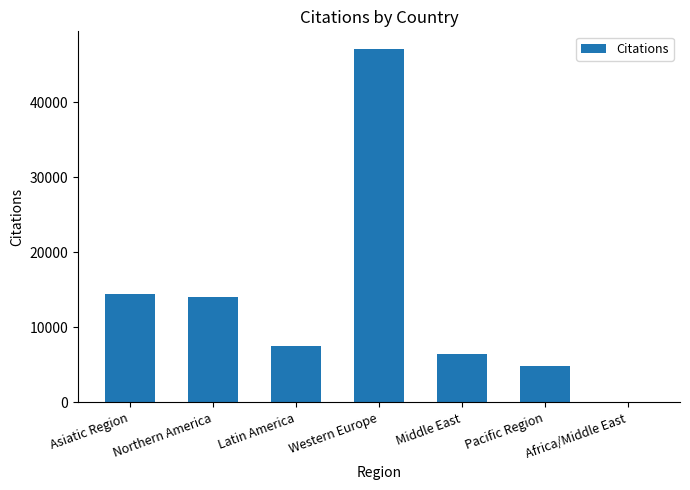

True or false: the data shows 7161 at Asiatic Region.

False